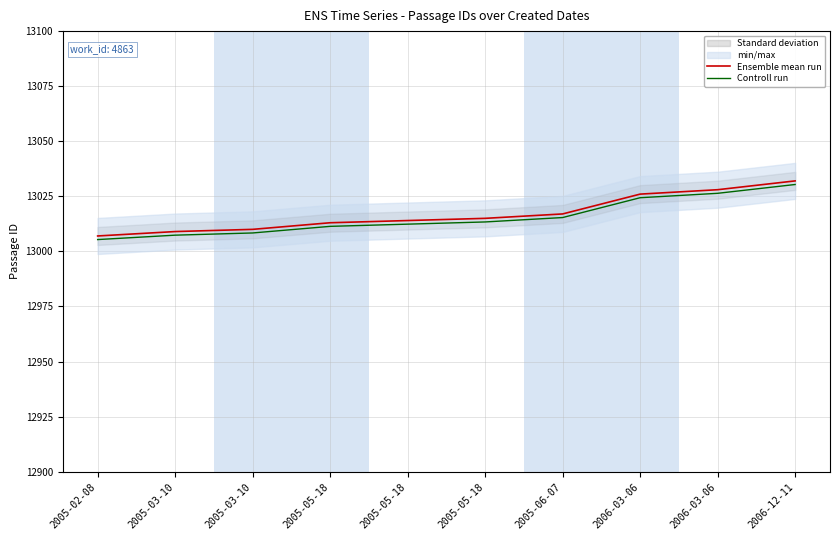

List the series in order of their peak value, lowest first.

Controll run, Ensemble mean run